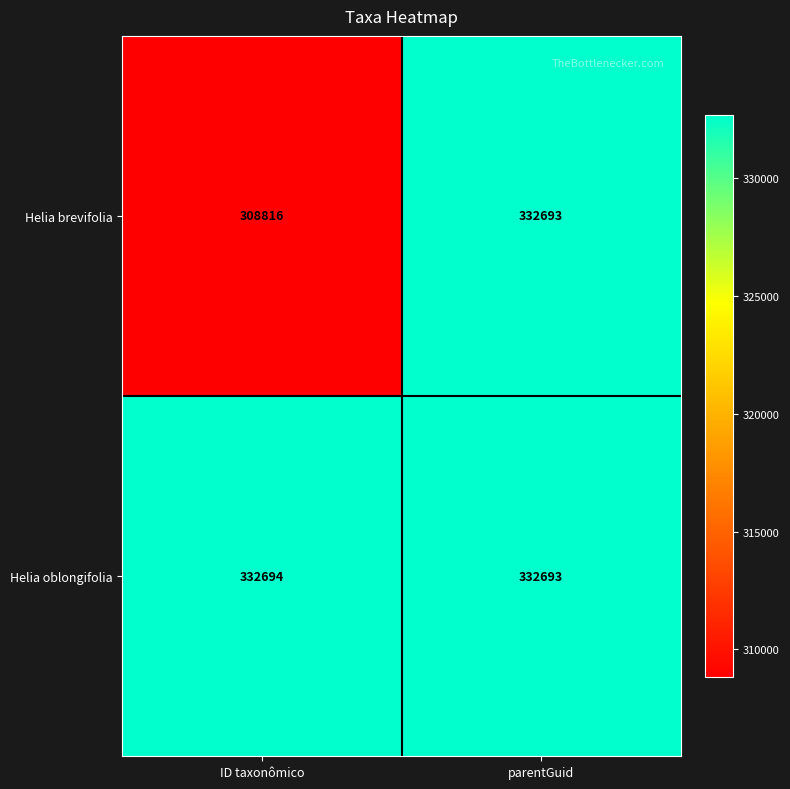

Reading right to left, extract all data points from this chart.

Helia brevifolia: 332693	308816
Helia oblongifolia: 332693	332694